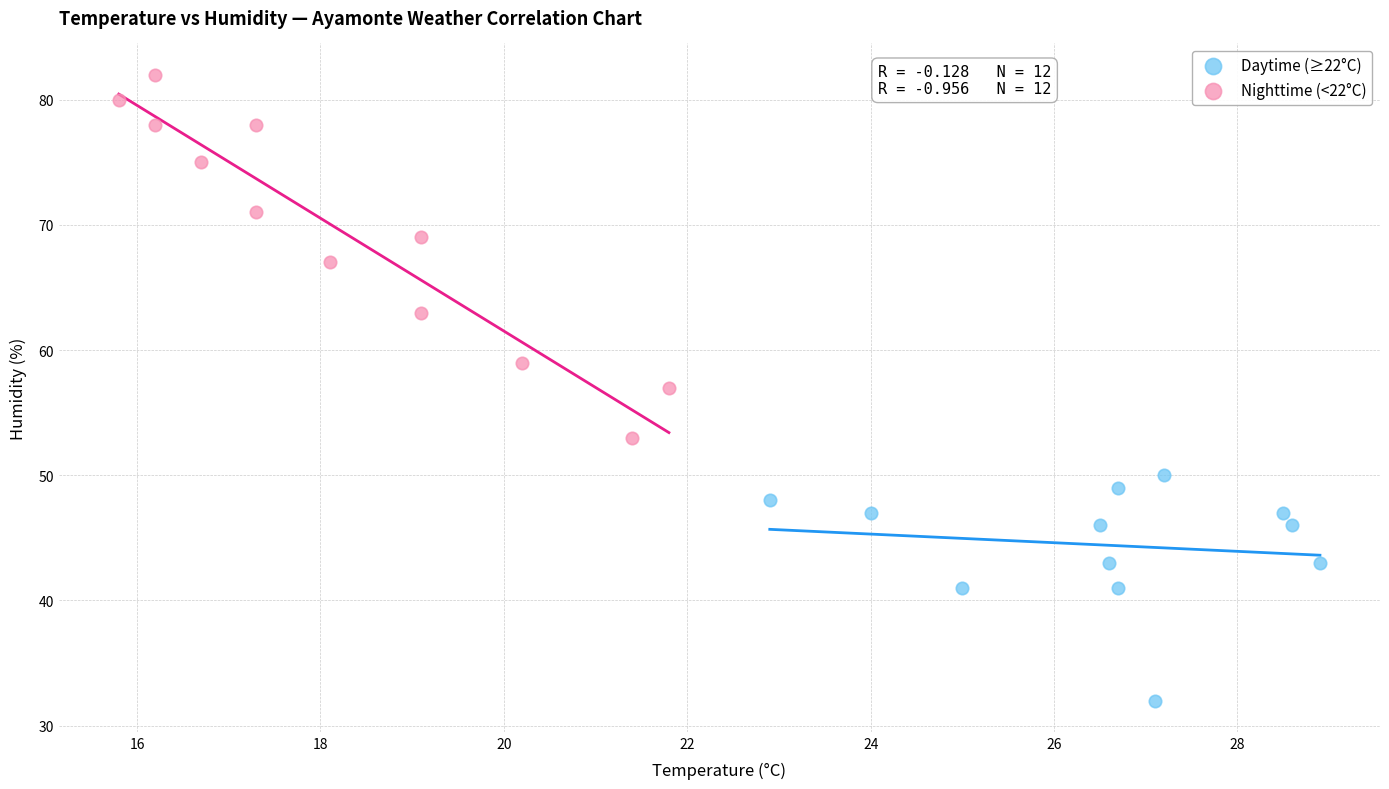

What are all the series names shown in the legend?

Daytime (≥22°C), Nighttime (<22°C)